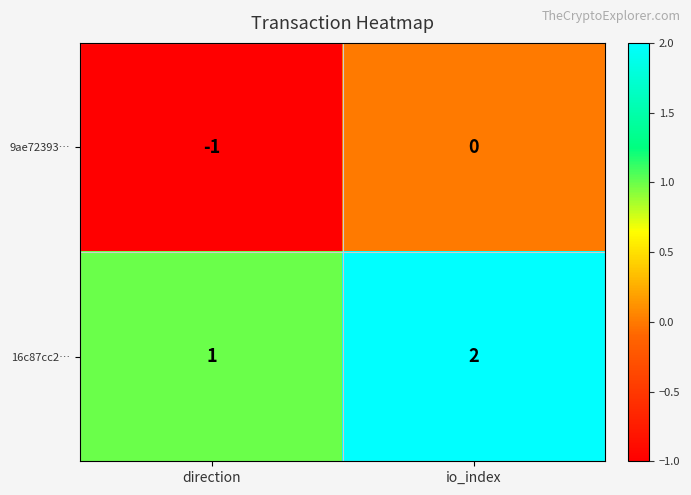

Rank the series at io_index from lowest to highest value.

9ae72393…, 16c87cc2…